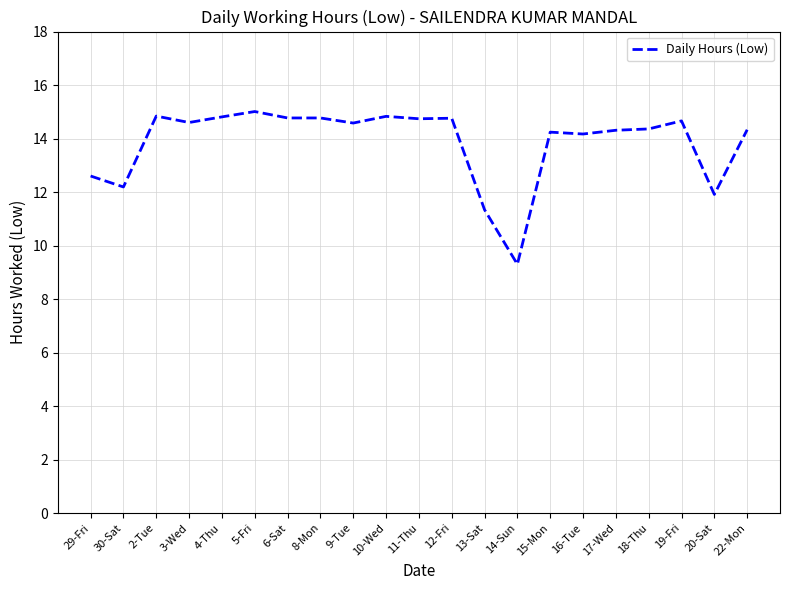

Where is the first local maximum?

2-Tue